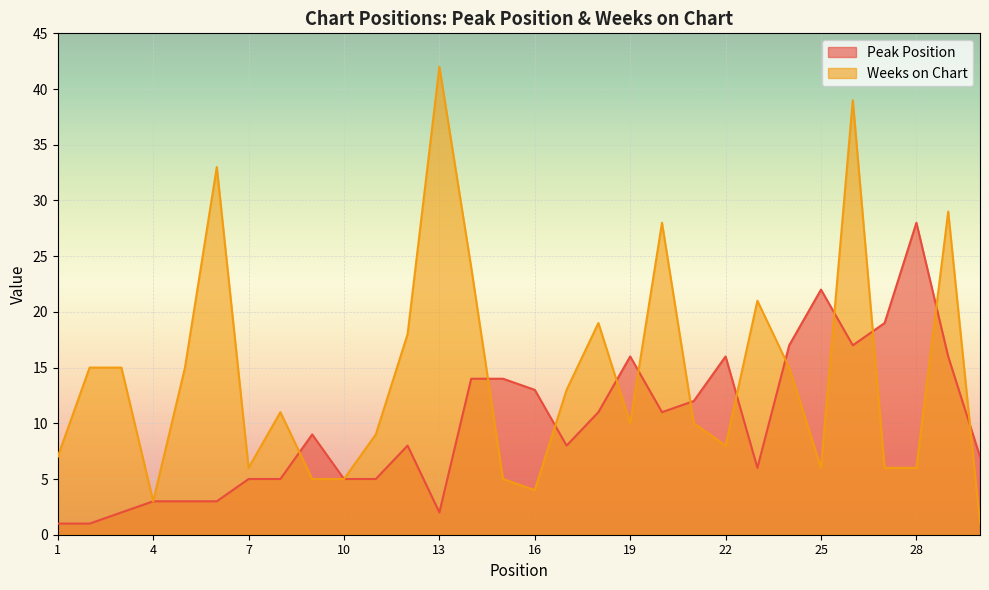

Which has a higher value, 22 or 30?

22